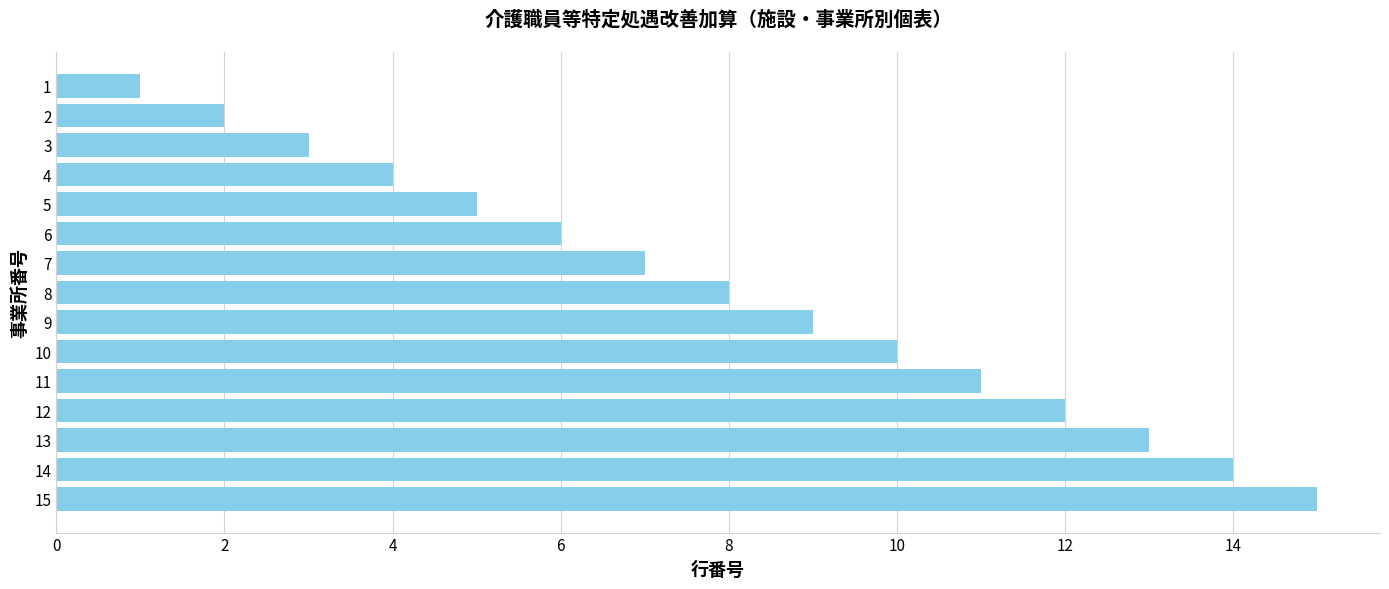

At which category does the chart reach its peak across all series?

15